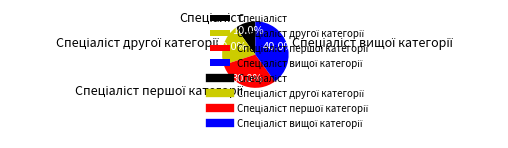

Is there a majority slice in this chart?

No